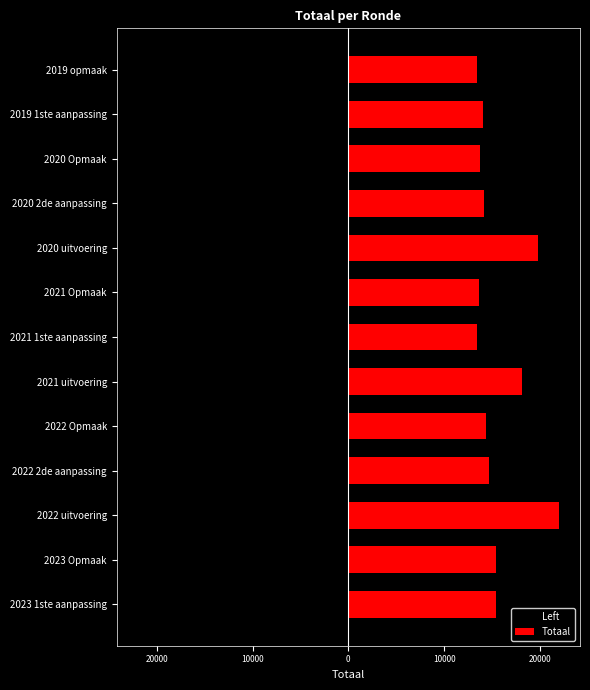

The value of Totaal at 2020 2de aanpassing is 14177.0. True or false?

True